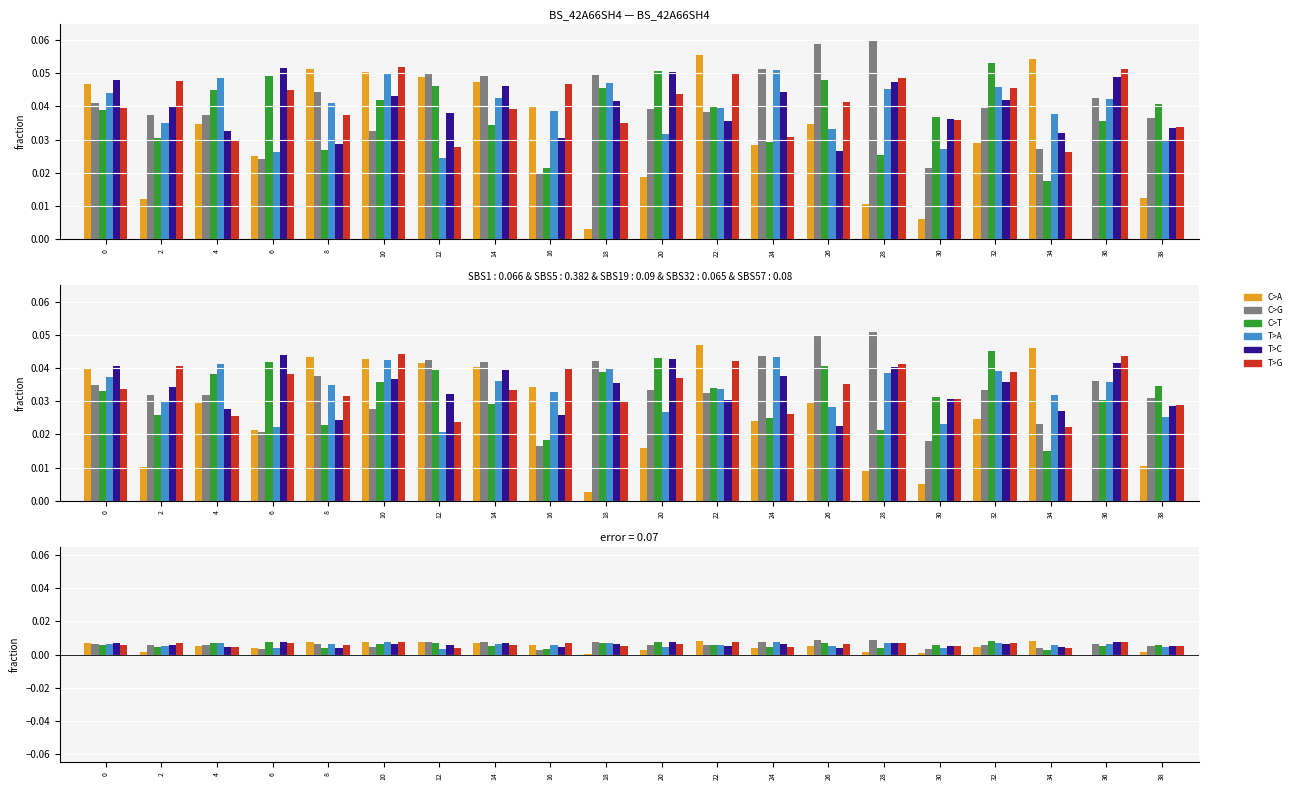

How many data points does each series have?

20